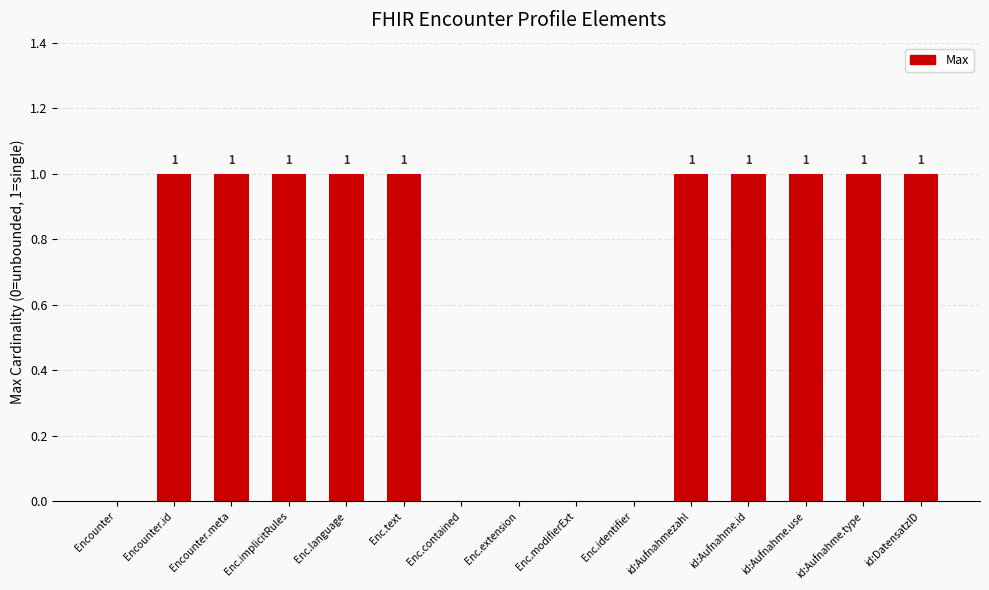

Which has a higher value, Enc.contained or id:Aufnahmezahl?

id:Aufnahmezahl